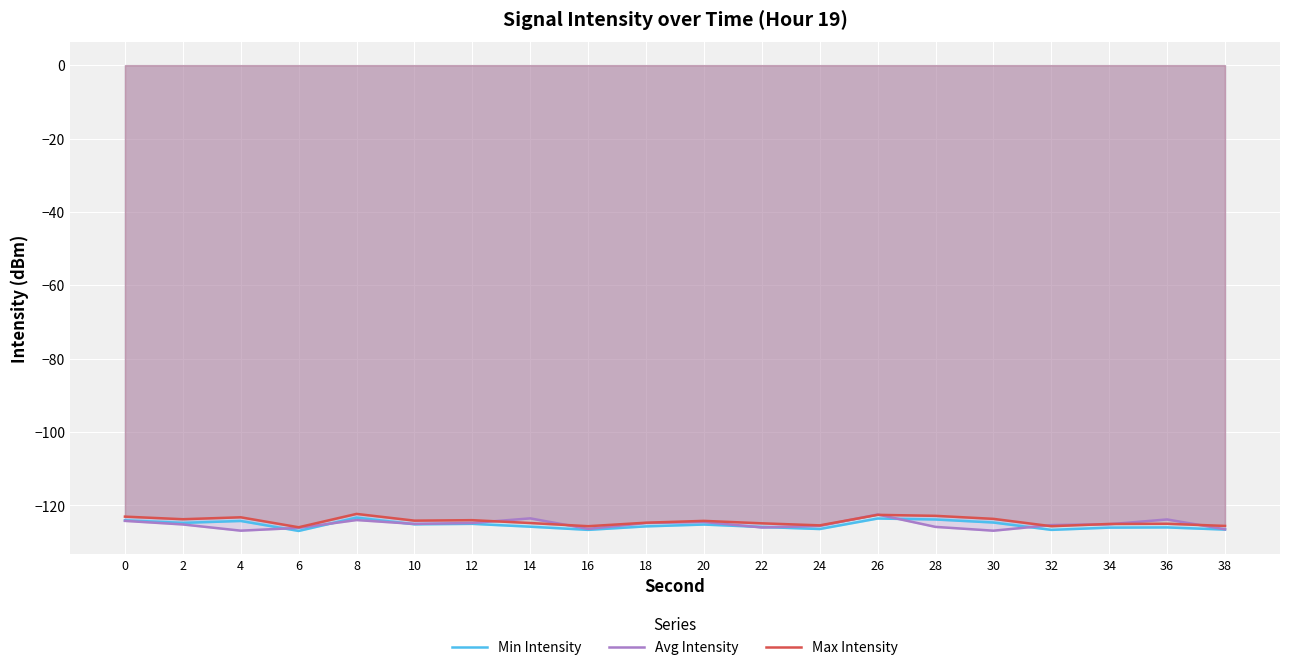

What is the total value across all series at 14?

-374.2